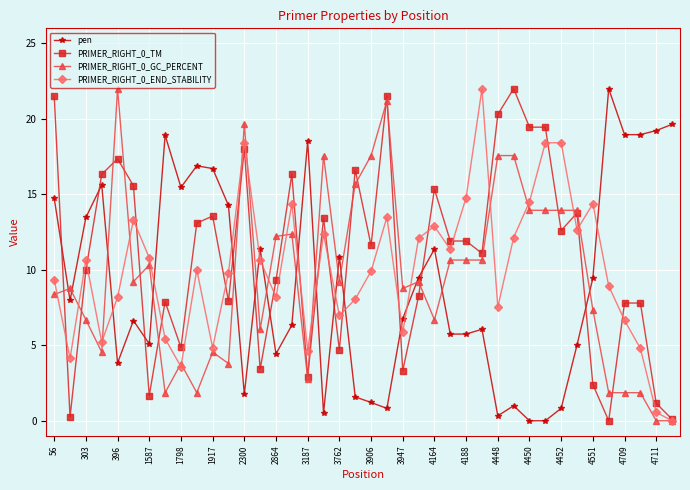

What is the maximum value shown in the chart?

22.0